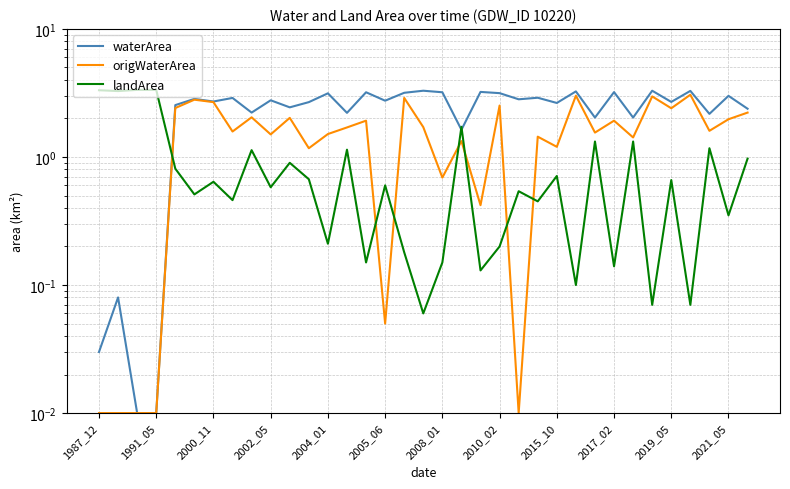

At 16, list the series in order from smallest to largest.

landArea, origWaterArea, waterArea